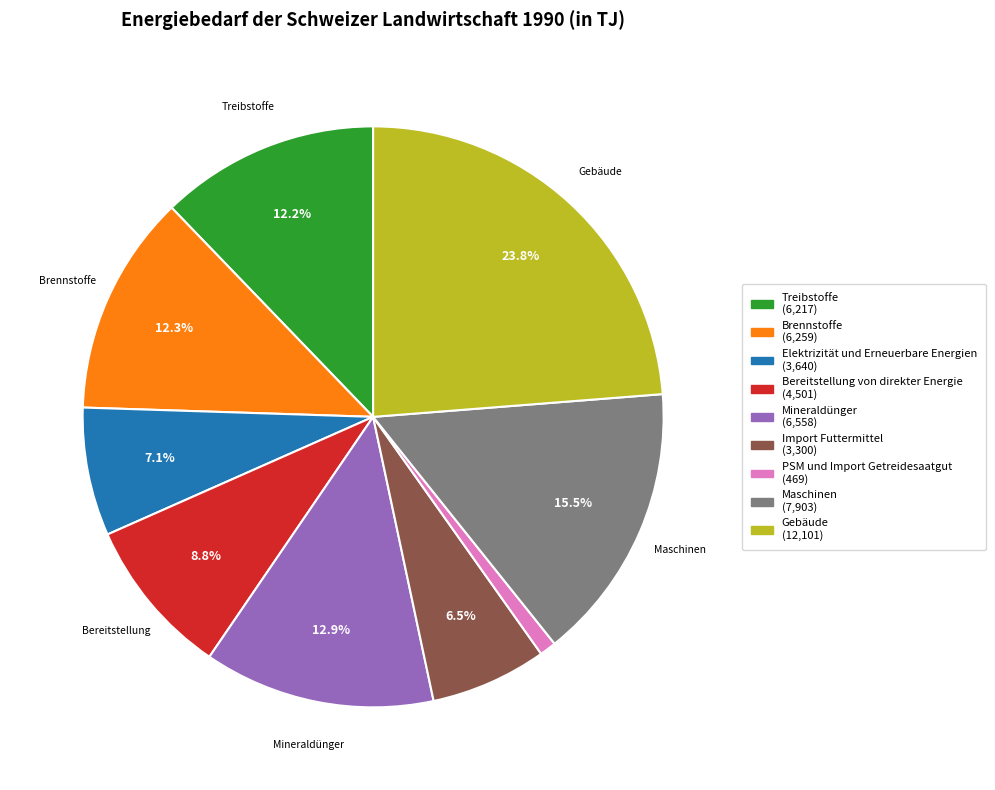

Is it true that Bereitstellung von direkter Energie is 1% of the pie?

False